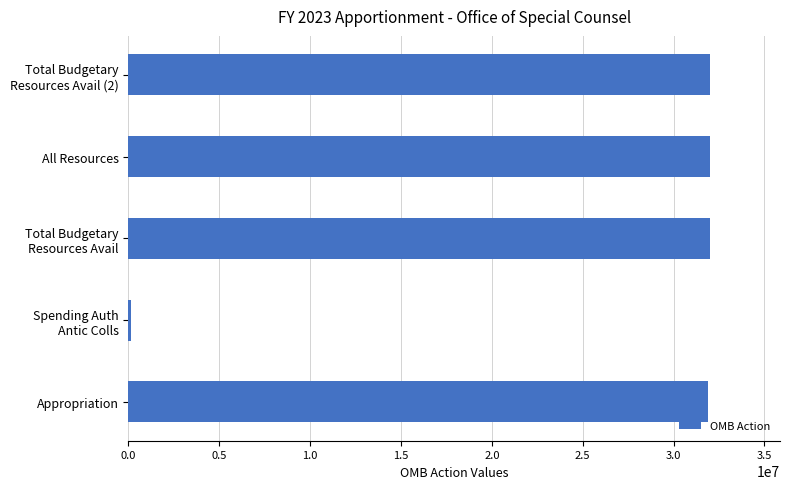

The chart shows a value of 11823446 at All Resources. True or false?

False